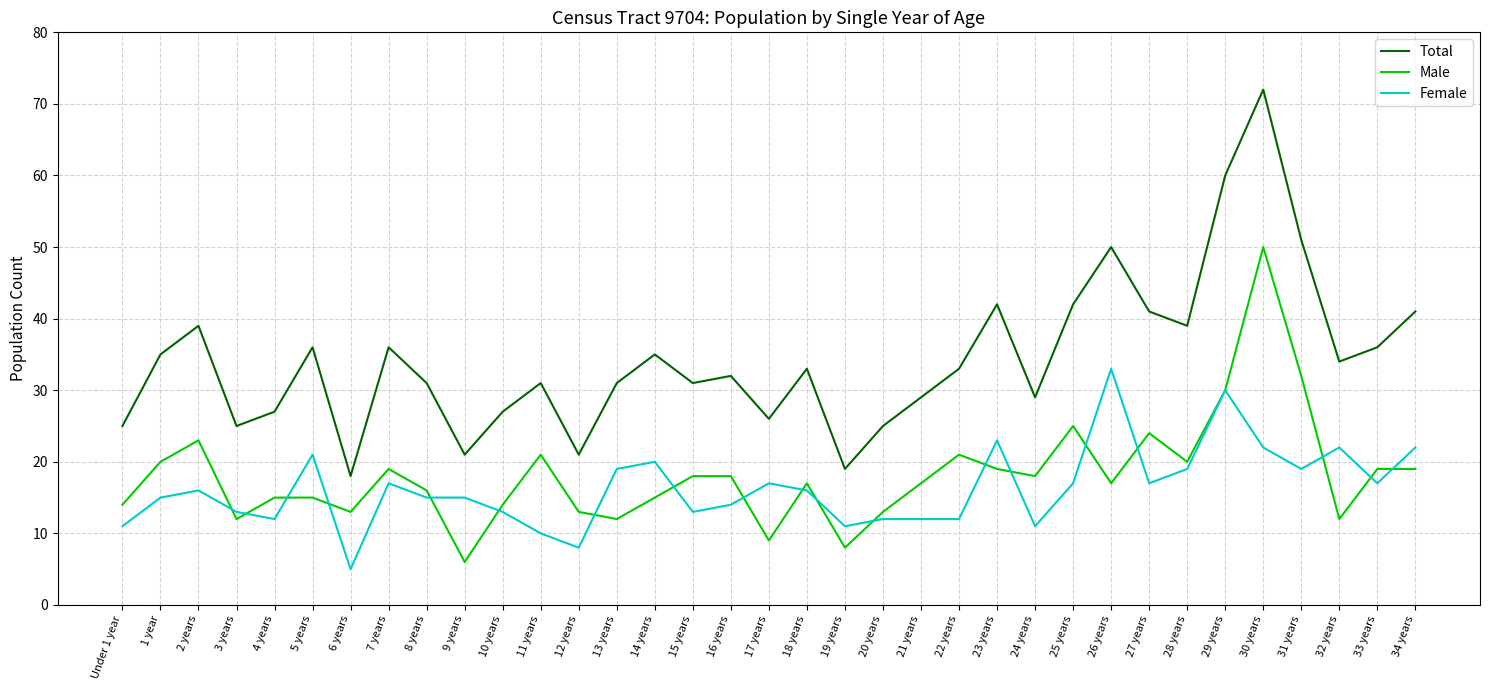

What are all the series names shown in the legend?

Total, Male, Female